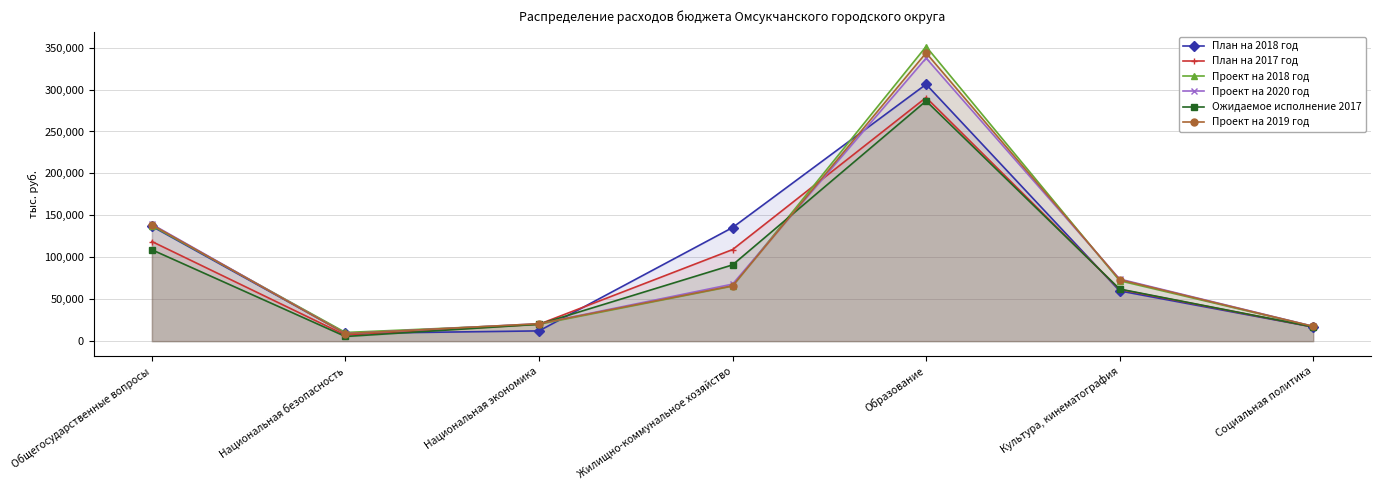

How many categories are shown in the chart?

7